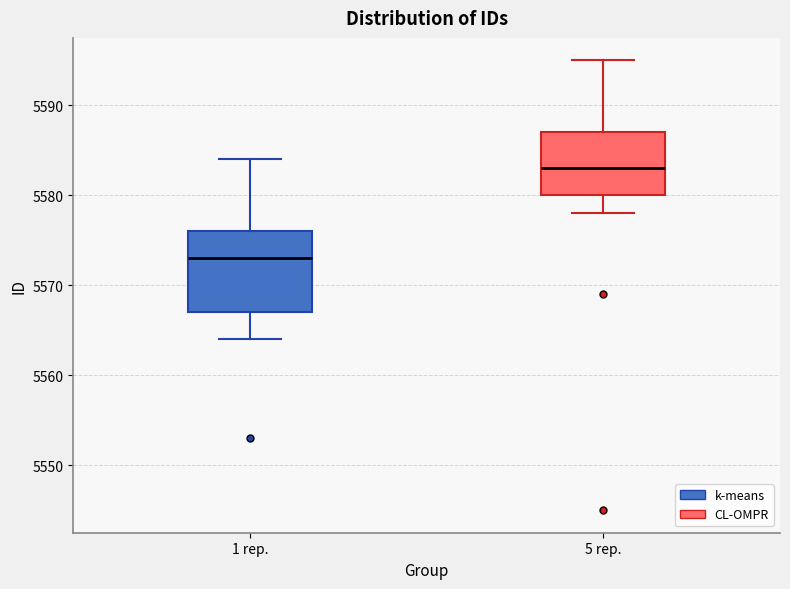

Which box has the highest median line?

5 rep.